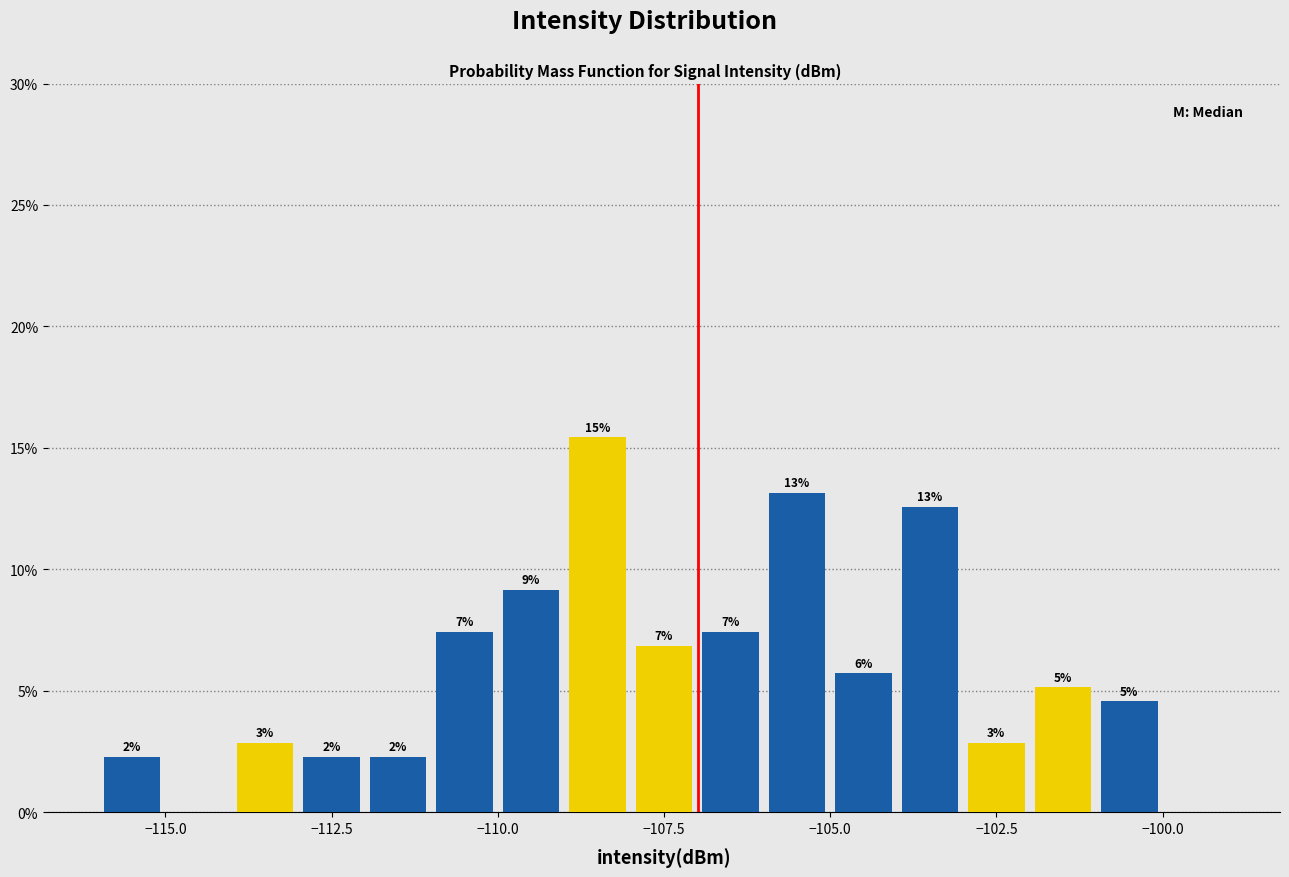

Around what value on the x-axis is the tallest bar? Give the approximate position of its centre, as read against the axis.

-108.5